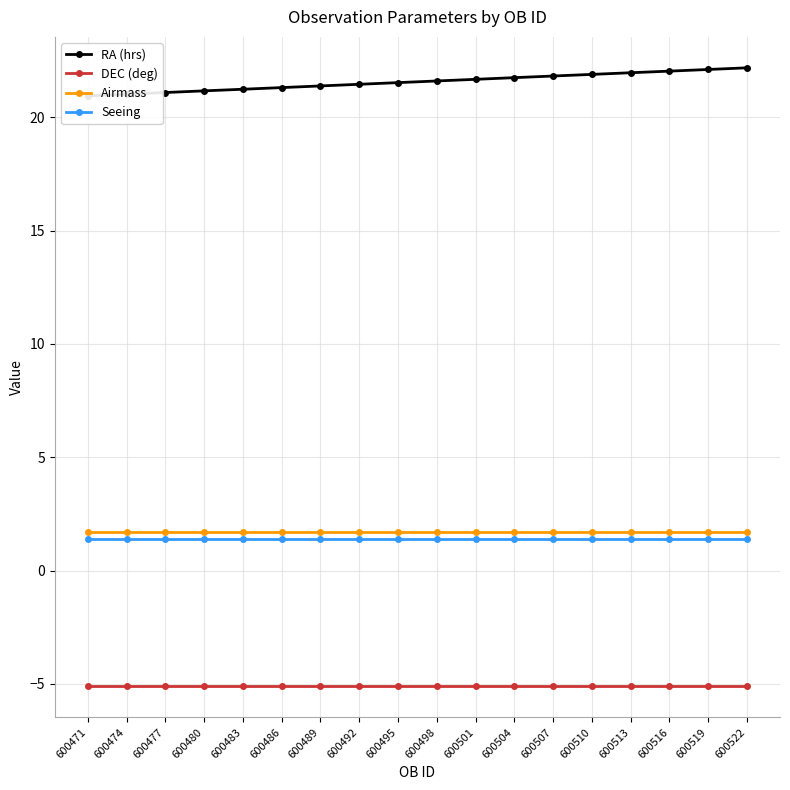

Which has a higher value, 600522 or 600489?

600522